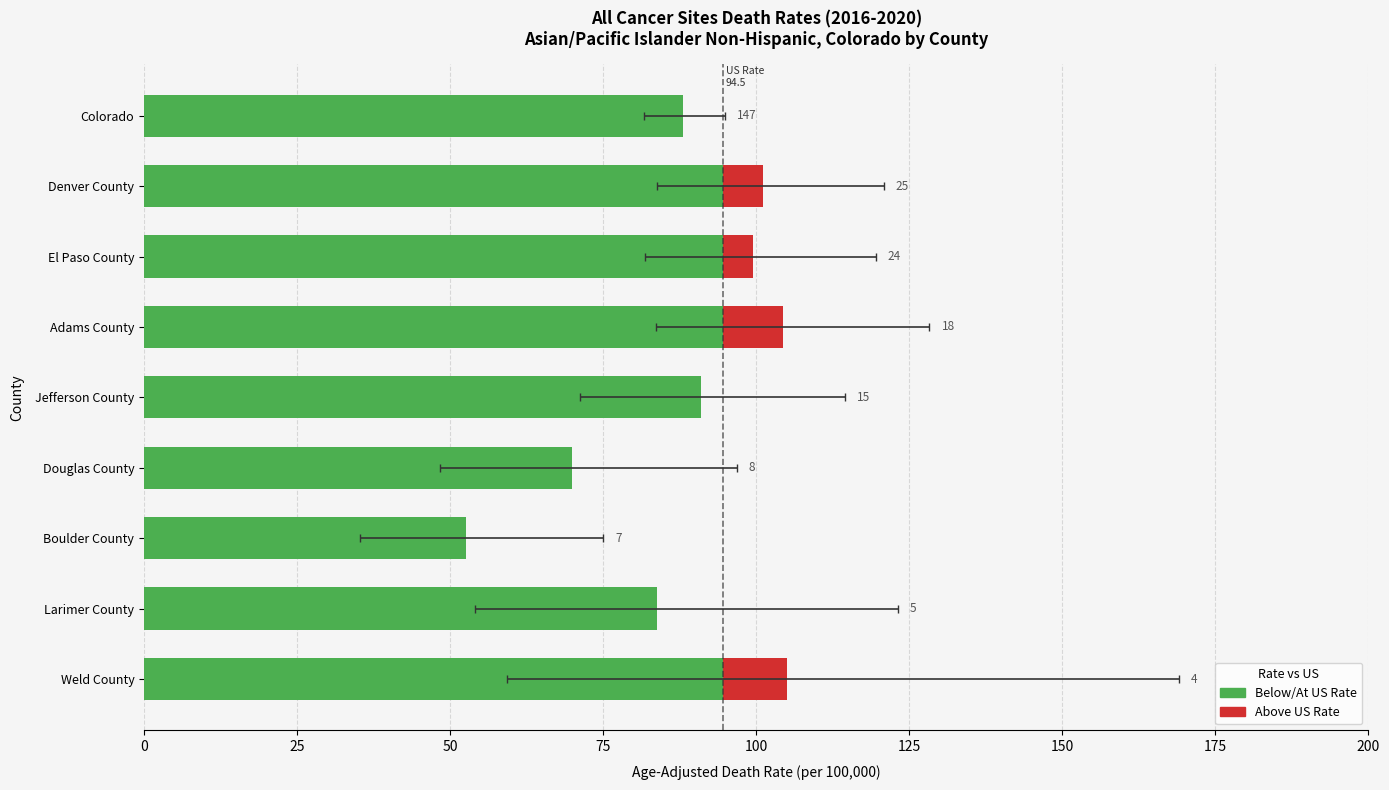

Reading left to right, what are all the values shown in this chart?

Below/At US Rate: 94.5	83.8	52.6	69.9	91.0	94.5	94.5	94.5	88.1
Above US Rate: 10.6	0.0	0.0	0.0	0.0	9.8	4.9	6.6	0.0